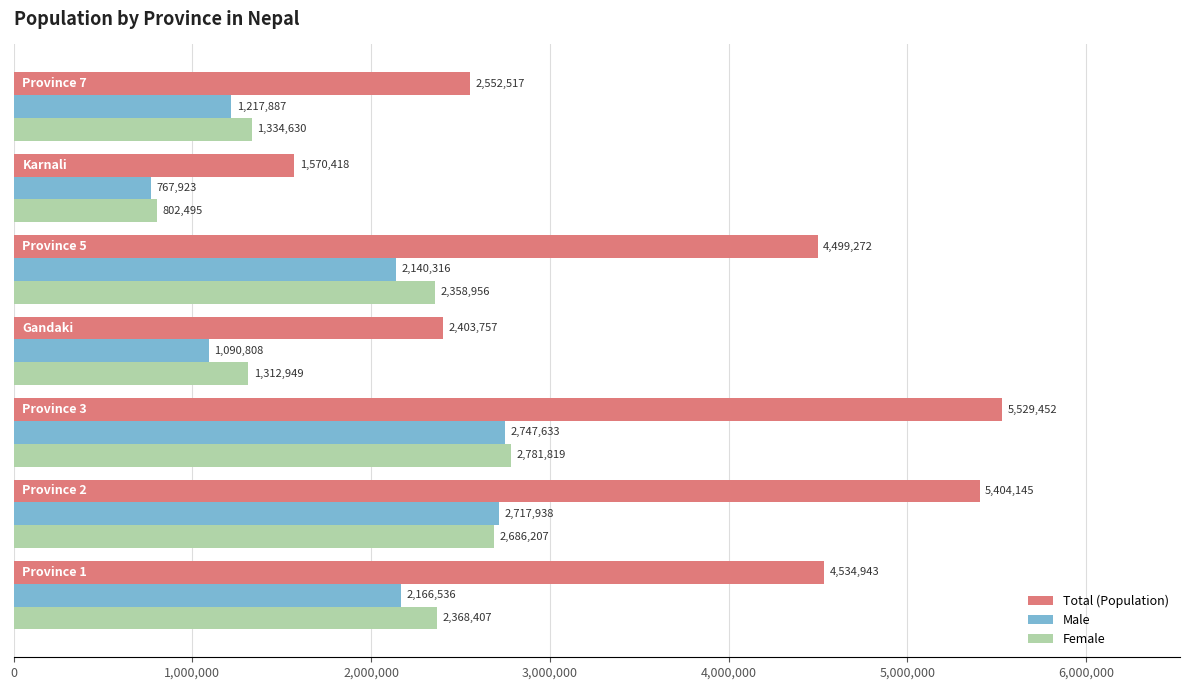

List the labels in order of Total (Population) value, largest first.

Province 3, Province 2, Province 1, Province 5, Province 7, Gandaki, Karnali